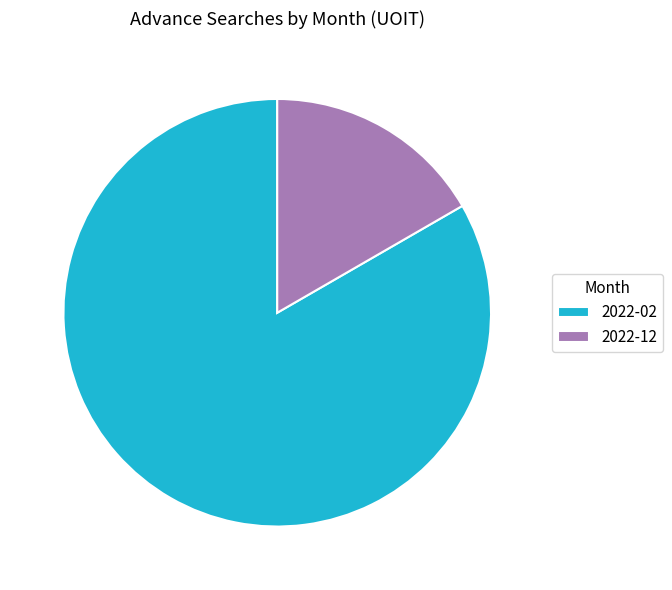

How many segments does this pie chart have?

2